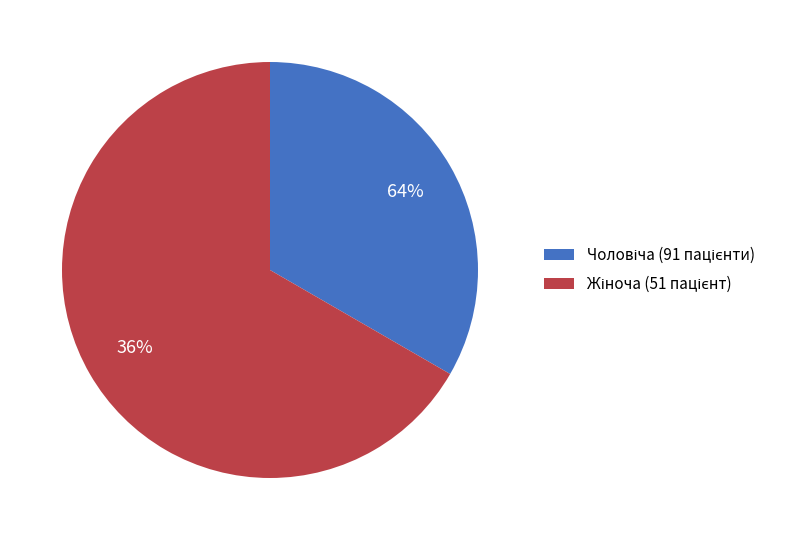

Rank the categories by value from highest to lowest.

Жіноча, Чоловіча